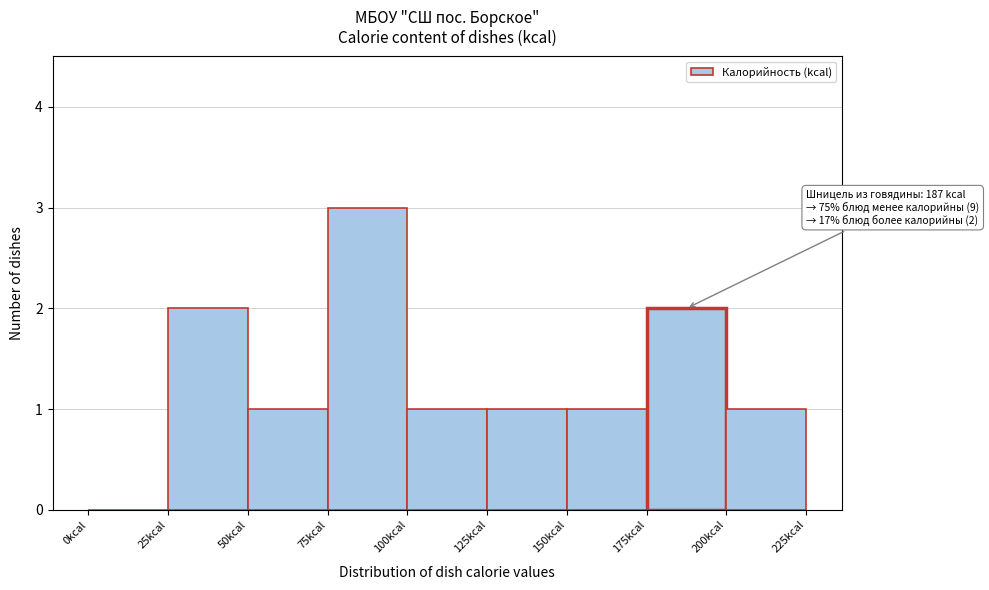

Over which range of the x-axis is the bar tallest?

75 to 100